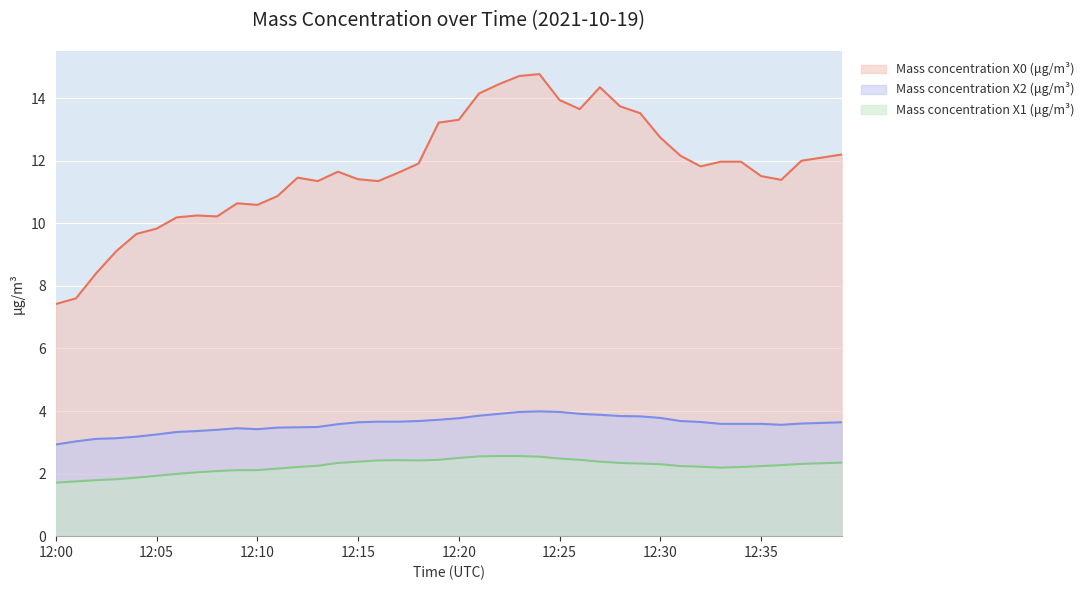

At which label does Mass concentration X2 (μg/m³) first exceed 3?

12:01